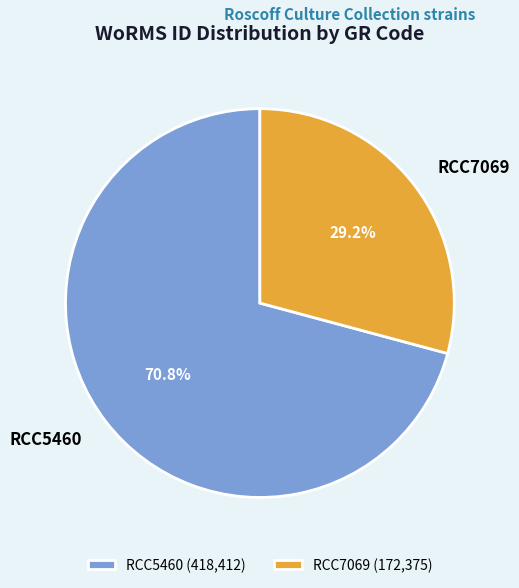

What percentage is the RCC7069 slice, to the nearest percent?

29%